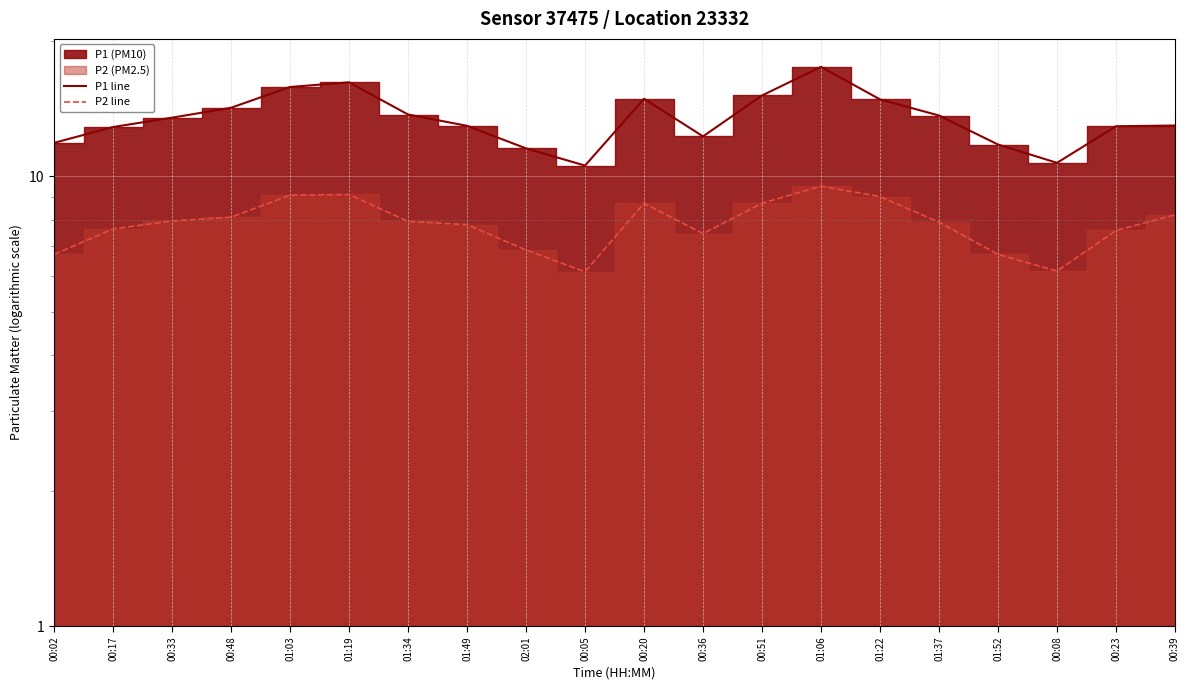

Between 00:51 and 01:06, which is larger?

01:06